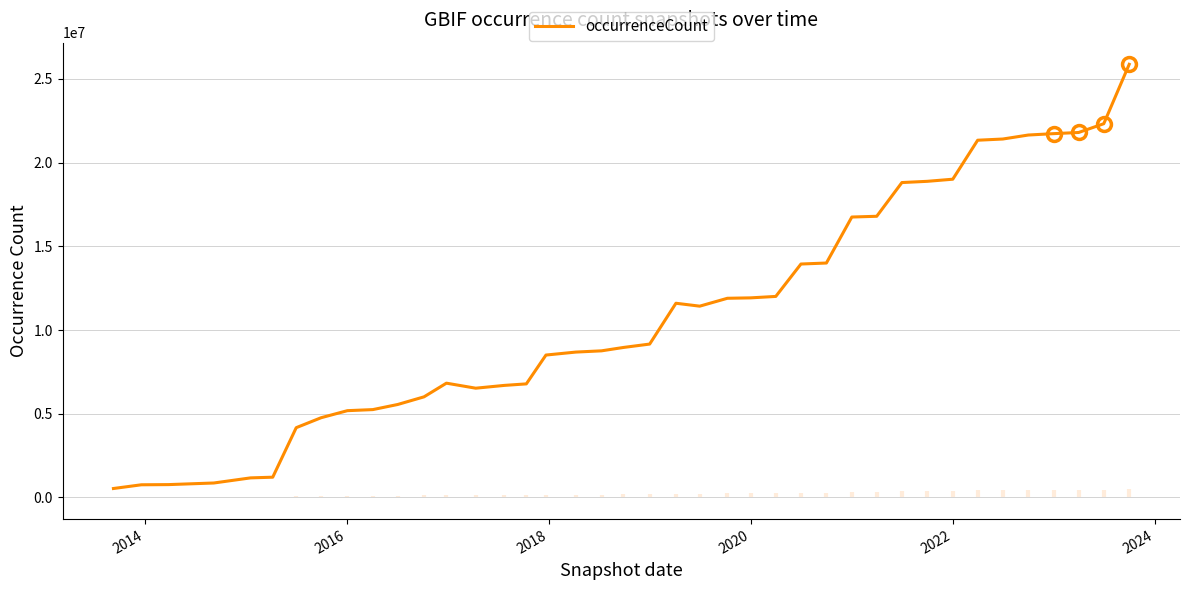

True or false: the data has more than 1 interior local peaks.

True